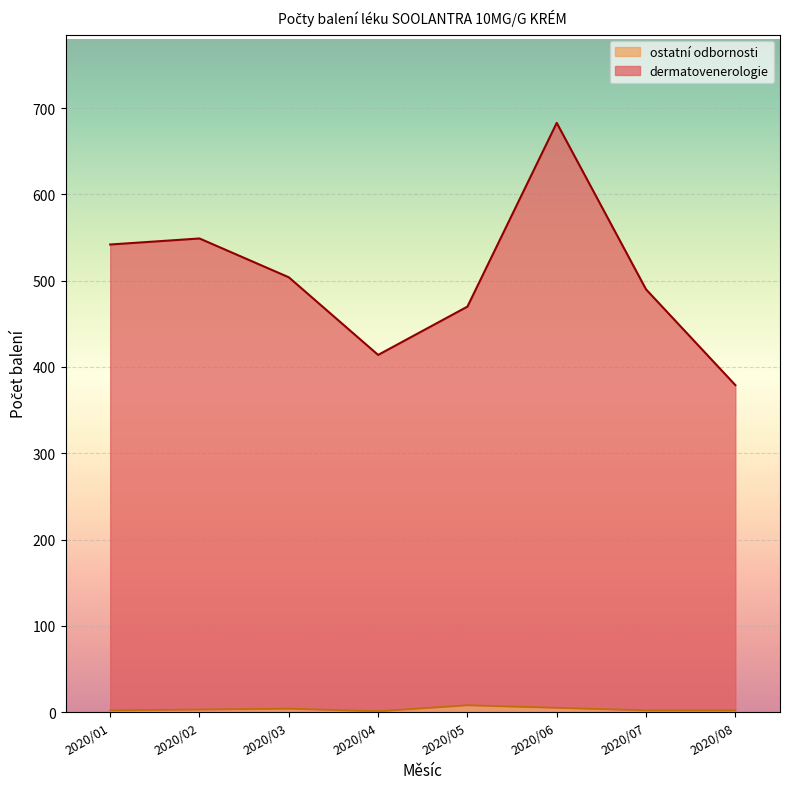

True or false: dermatovenerologie has more than 0 points higher than both neighbors.

True